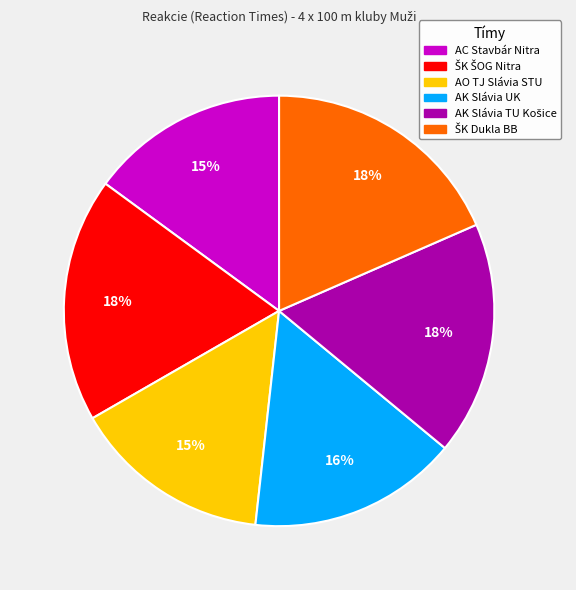

Count the number of slices in the pie.

6